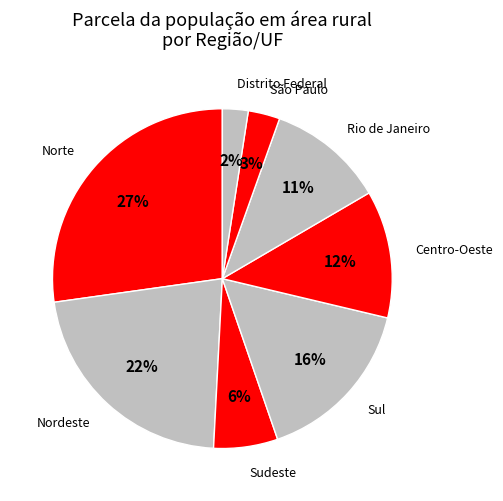

Between Sul and Distrito Federal, which is larger?

Sul